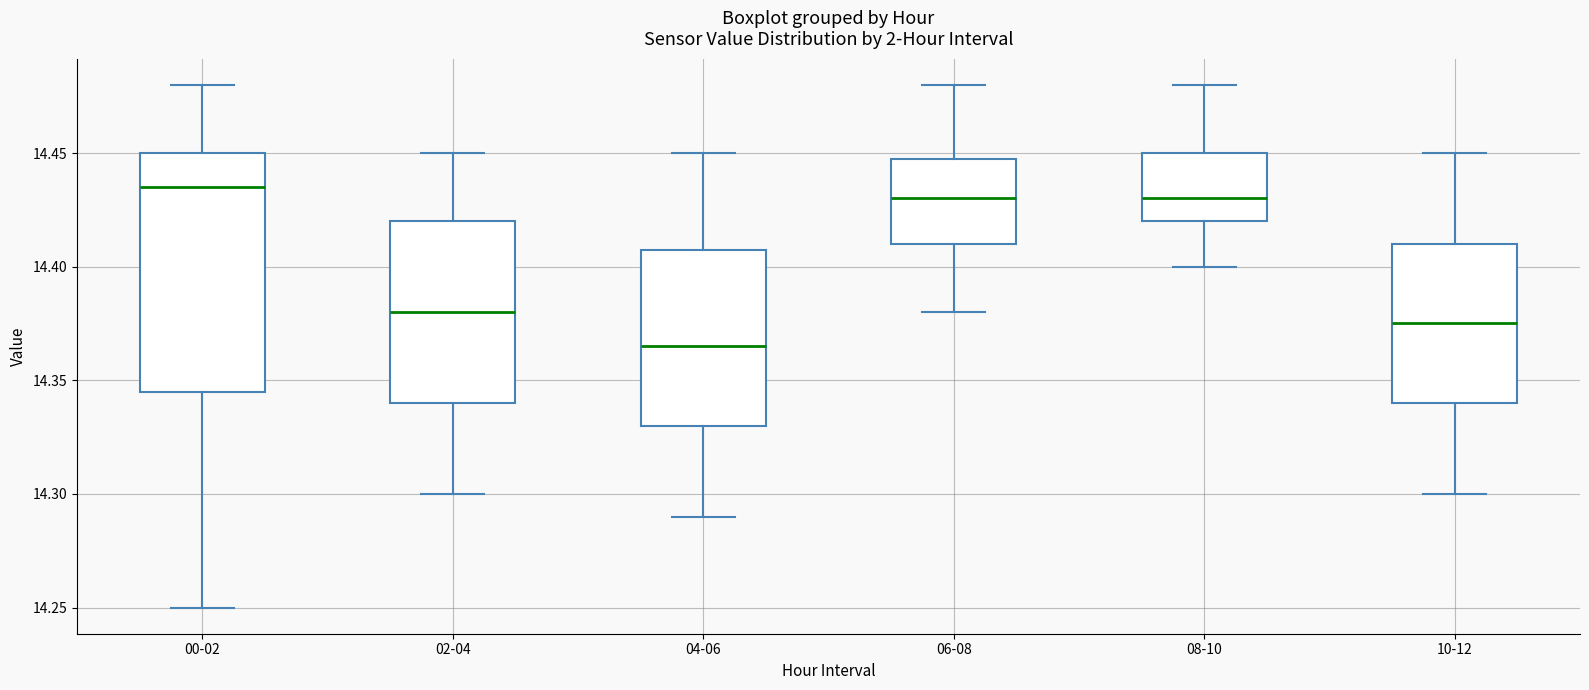

Which box's median line is the lowest?

04-06